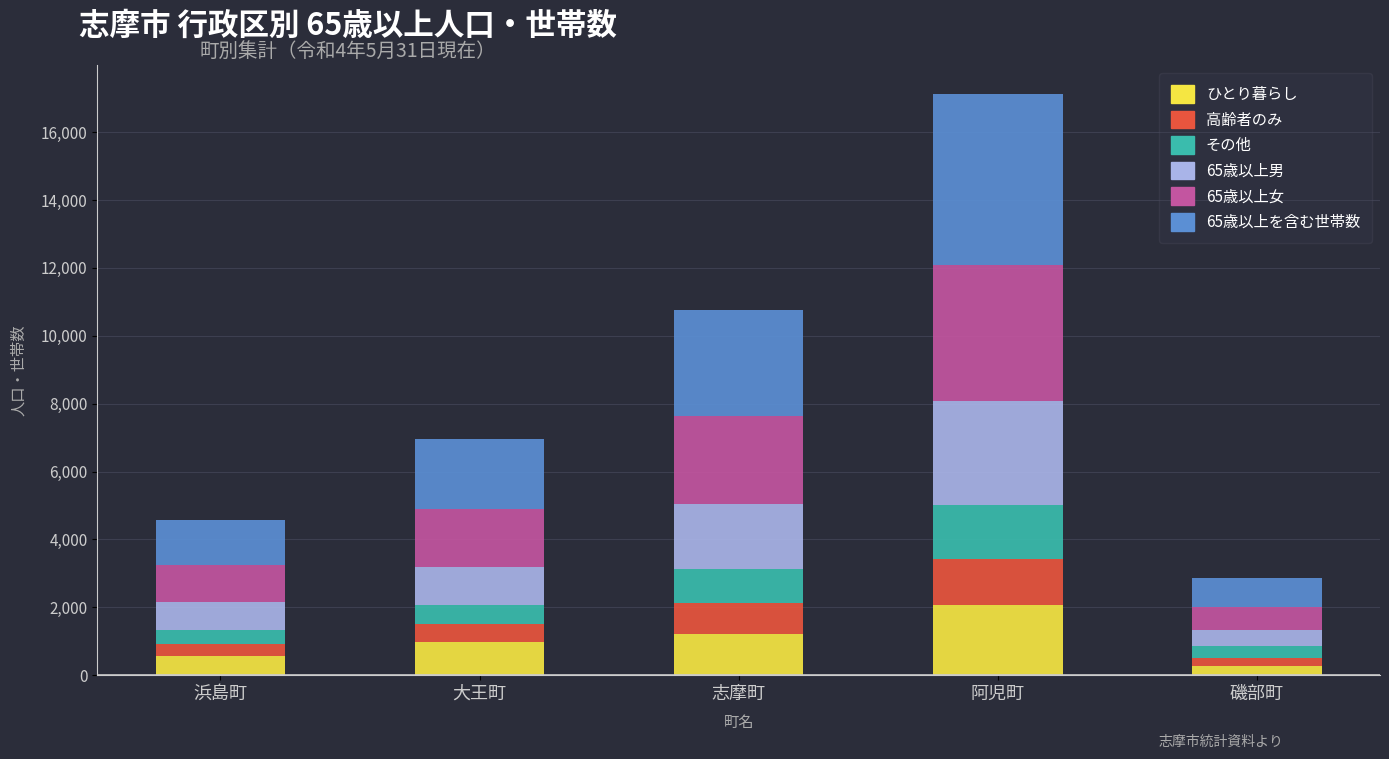

True or false: ひとり暮らし has a value of 2059 at 阿児町.

True